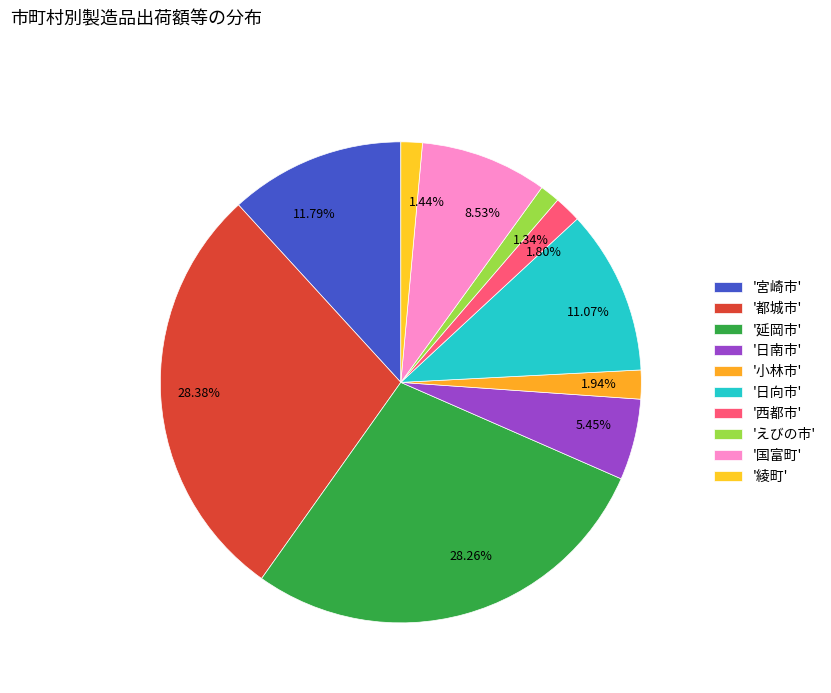

Does any single category account for the majority?

No